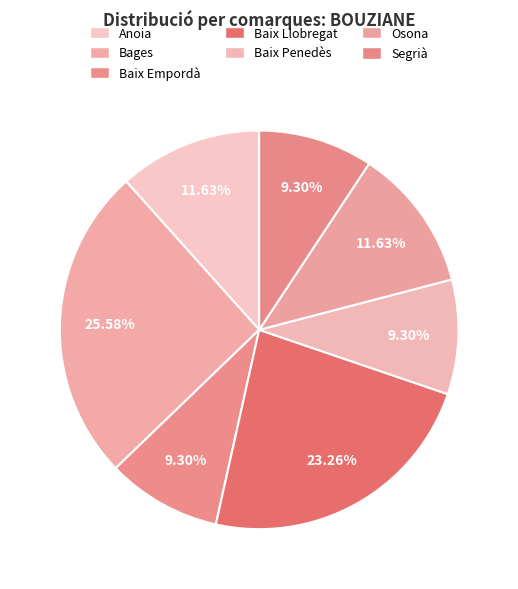

How many segments does this pie chart have?

7